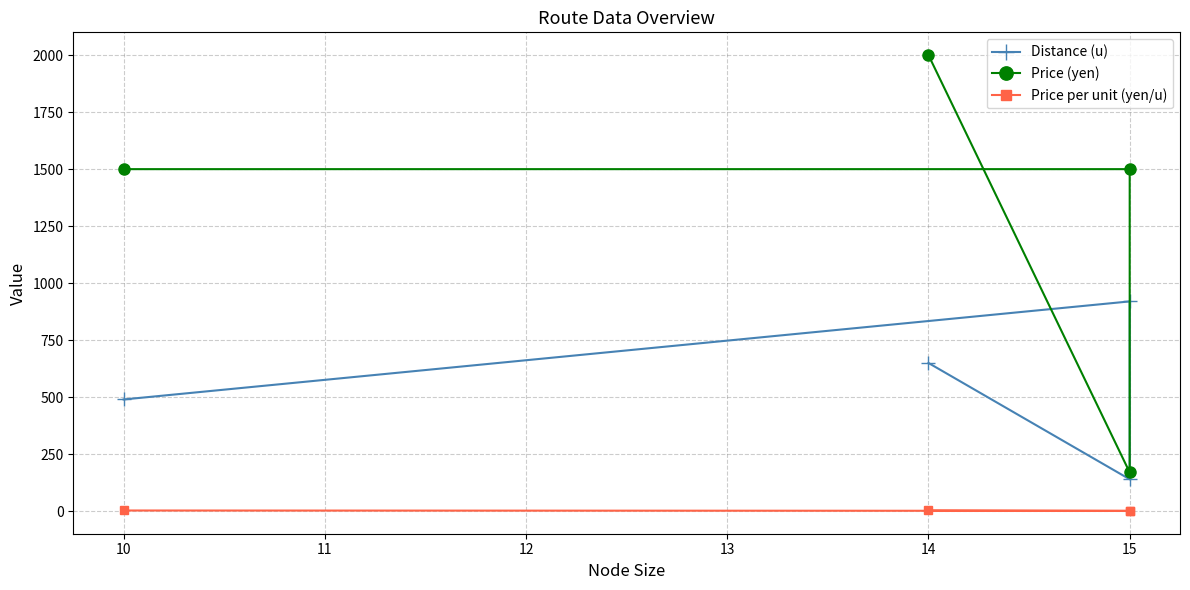

List the series in order of their overall mean, highest first.

Price (yen), Distance (u), Price per unit (yen/u)